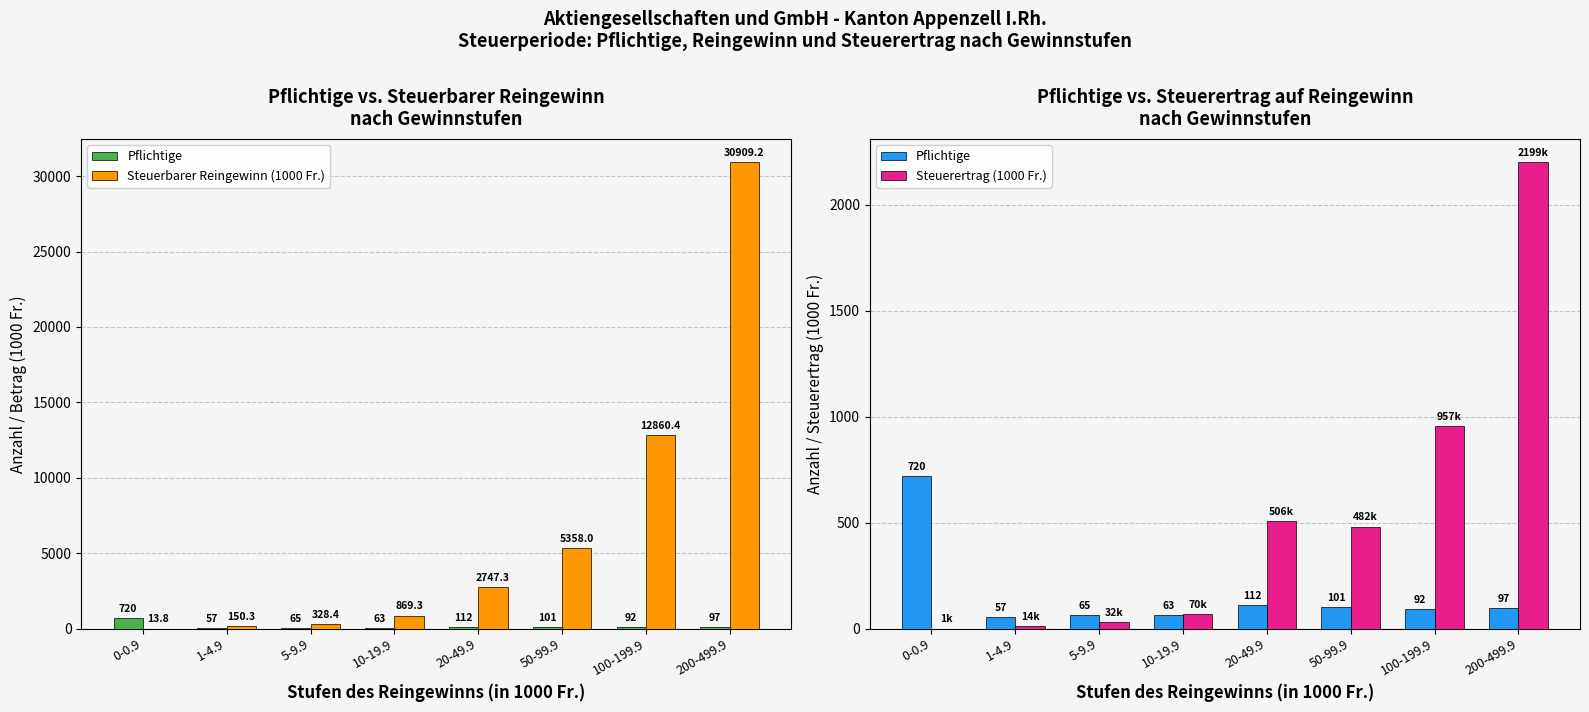

Is the value of Steuerertrag (1000 Fr.) at 20-49.9 greater than the value of Steuerbarer Reingewinn (1000 Fr.) at 5-9.9?

Yes